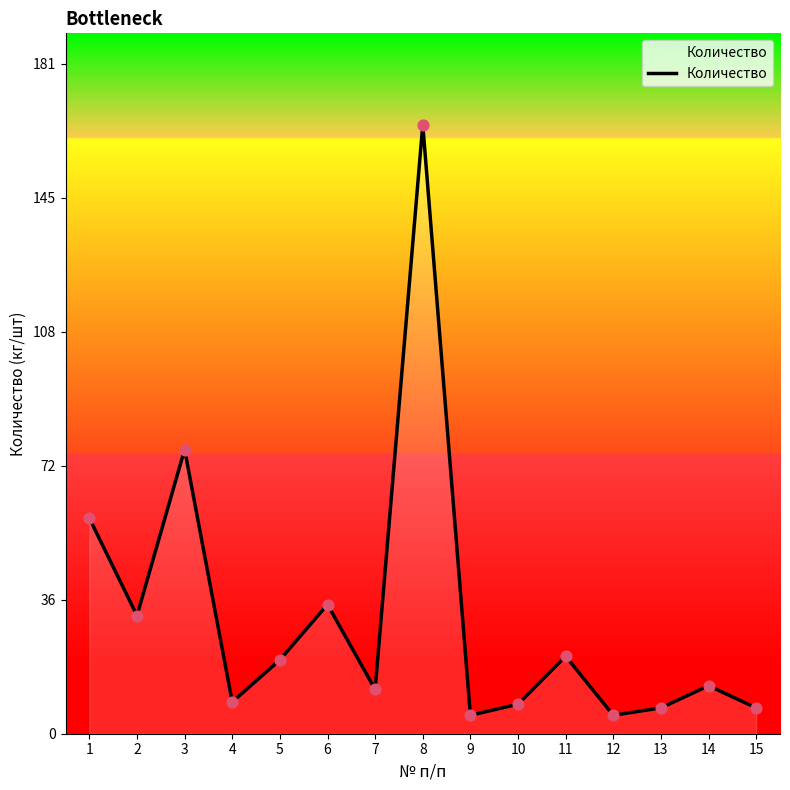

What is the change in value from 10 to 13?

-1.0